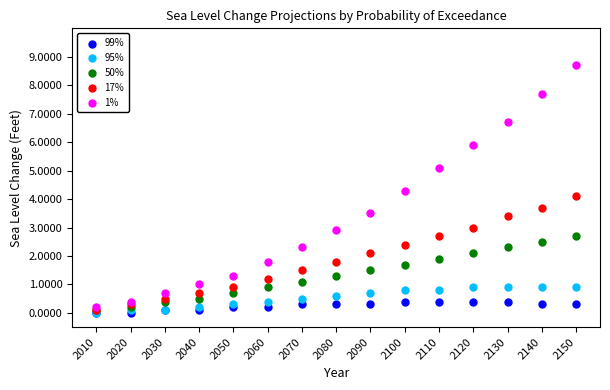

What are all the series names shown in the legend?

99%, 95%, 50%, 17%, 1%